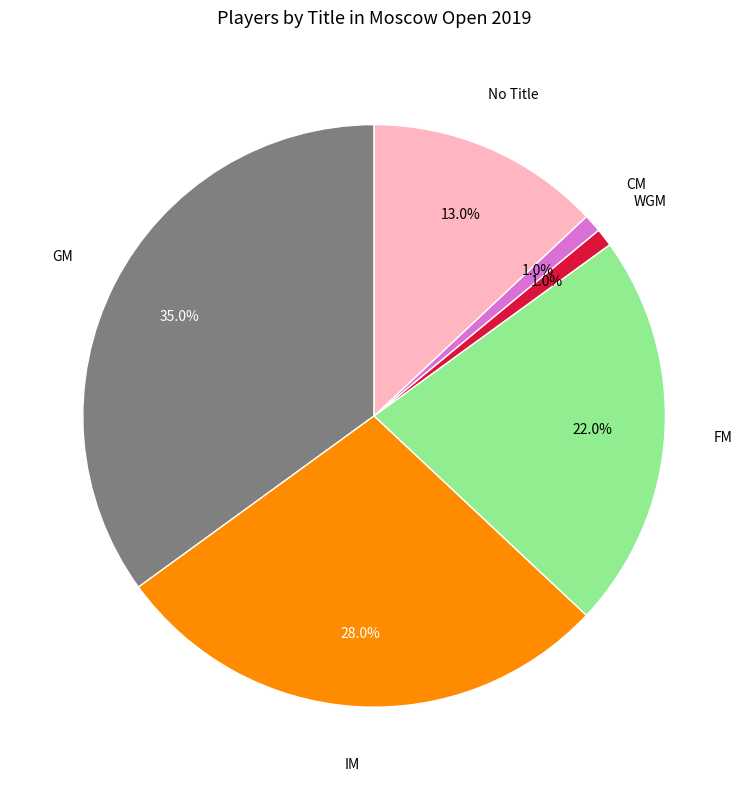

Does any single category account for the majority?

No